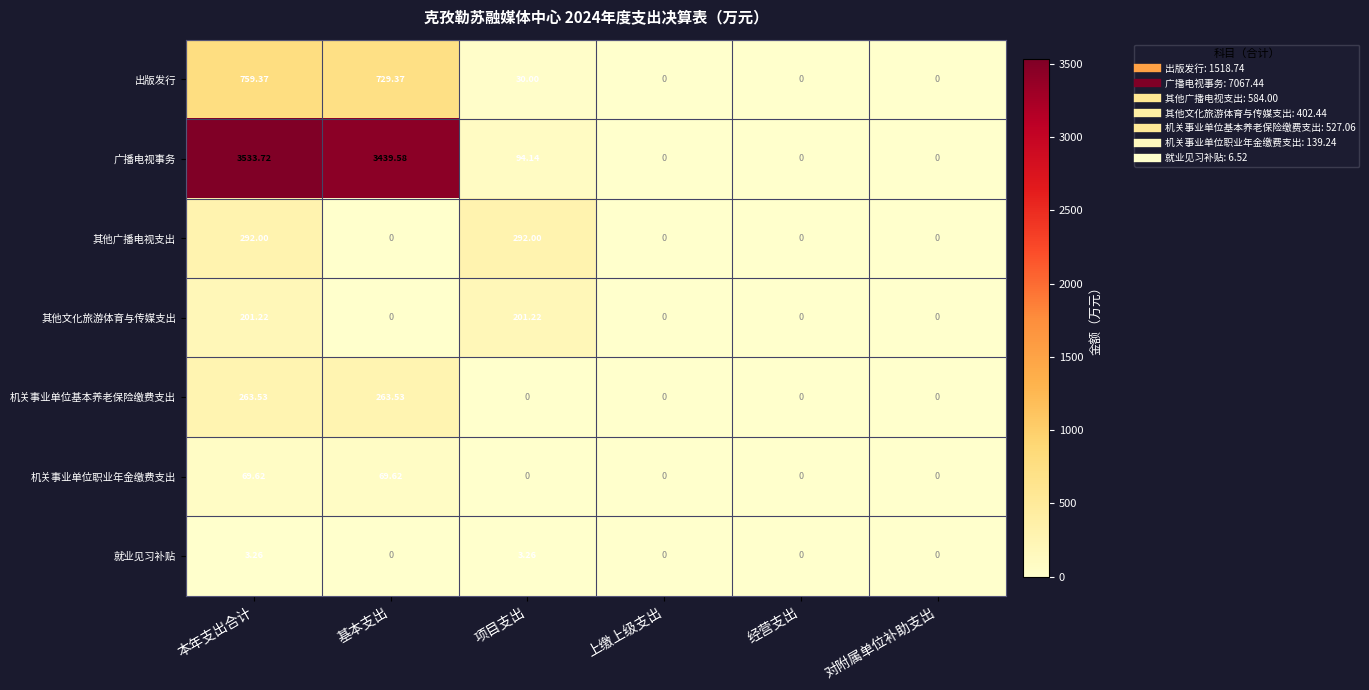

At which category is the sum across all series the highest?

本年支出合计